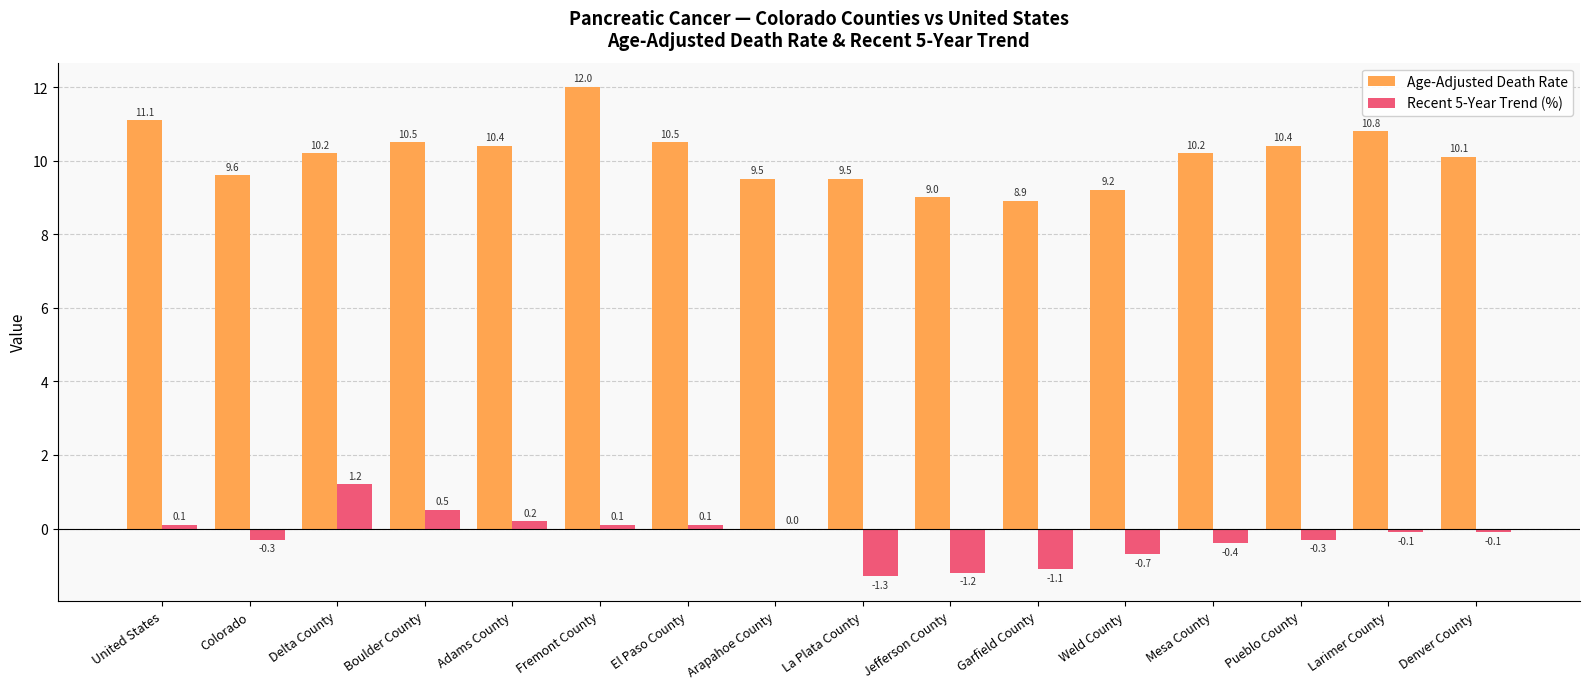

The Recent 5-Year Trend (%) series shows -0.6 at Garfield County. True or false?

False